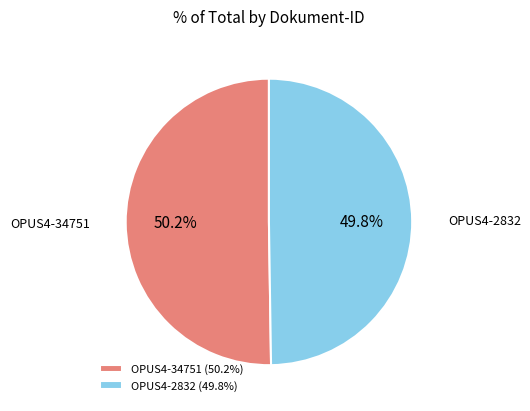

Approximately how many times larger is the value at OPUS4-2832 compared to OPUS4-34751?

1.0